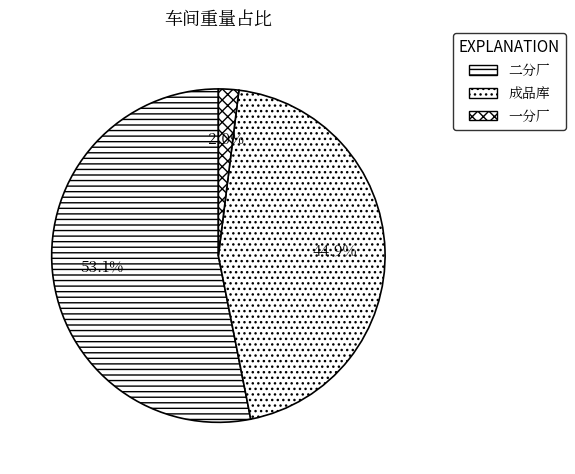

Rank the categories by value from highest to lowest.

二分厂, 成品库, 一分厂